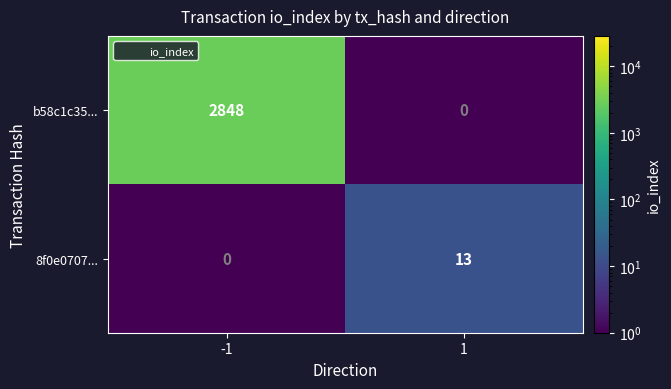

What is the average value of the b58c1c35... series?

1424